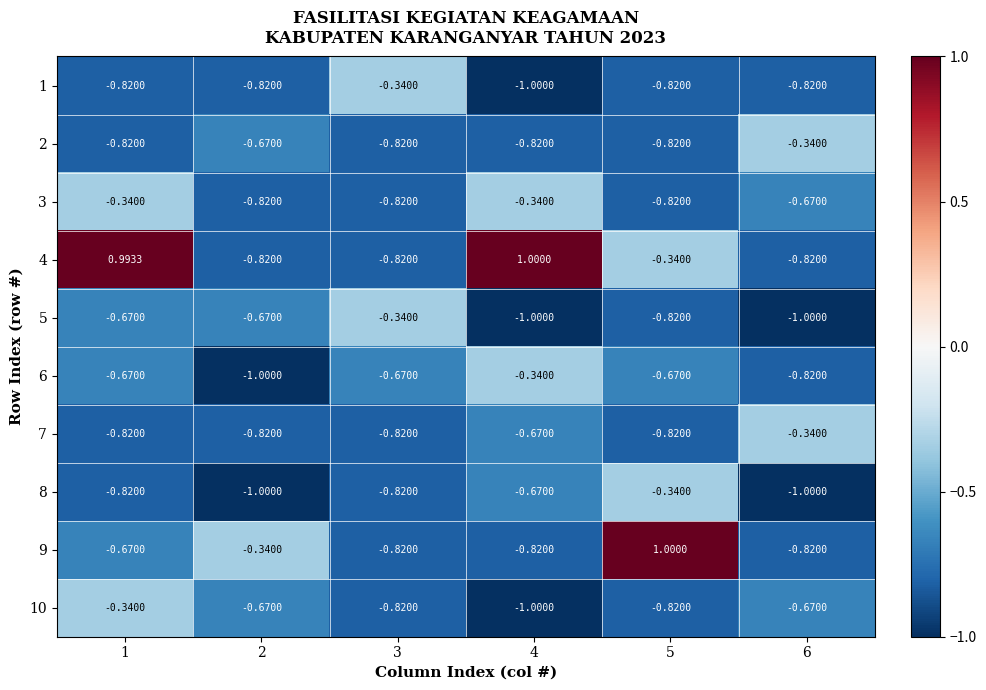

How many data points does each series have?

6